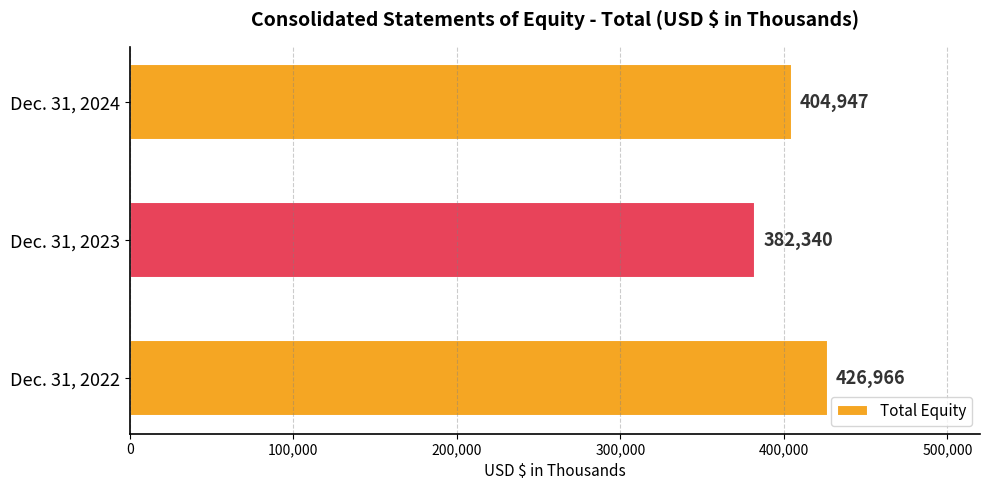

What is the change in value from Dec. 31, 2023 to Dec. 31, 2024?

+22607